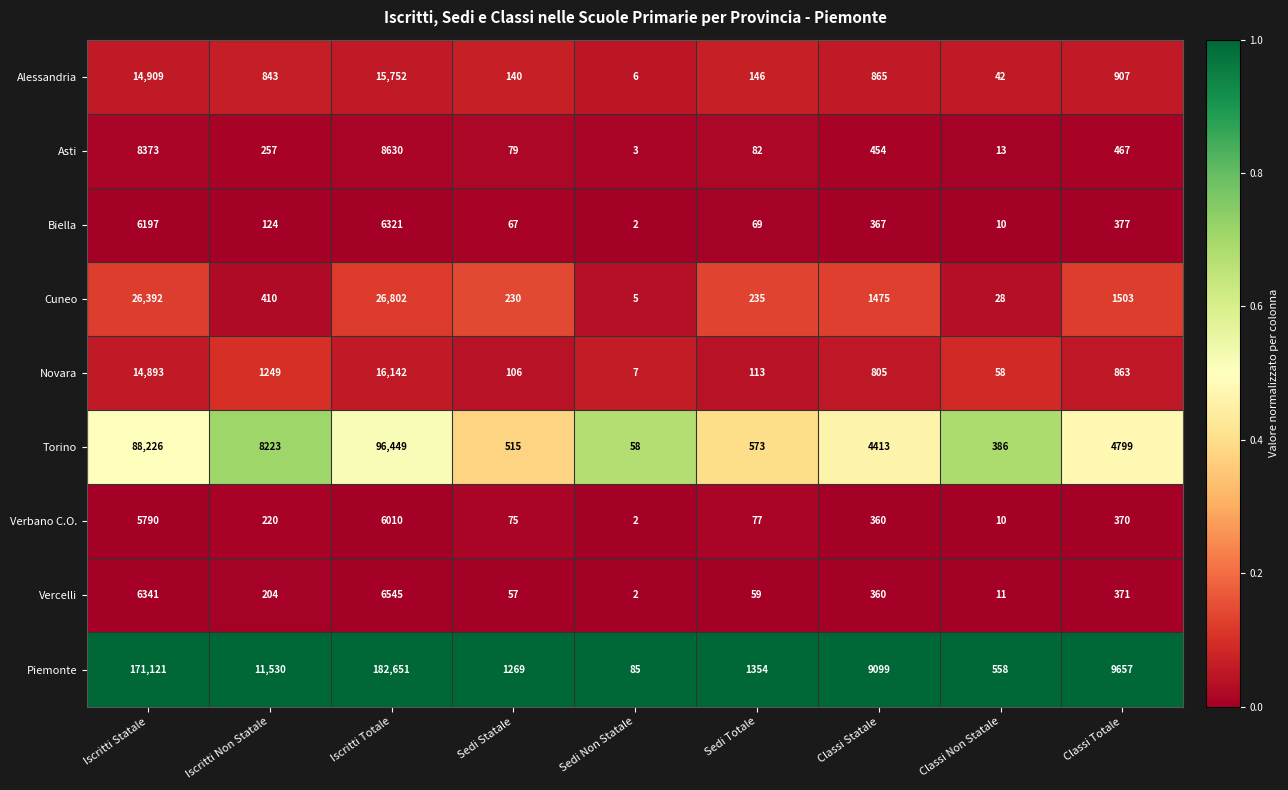

Between Iscritti Statale and Sedi Totale, which series saw the biggest shift?

Piemonte